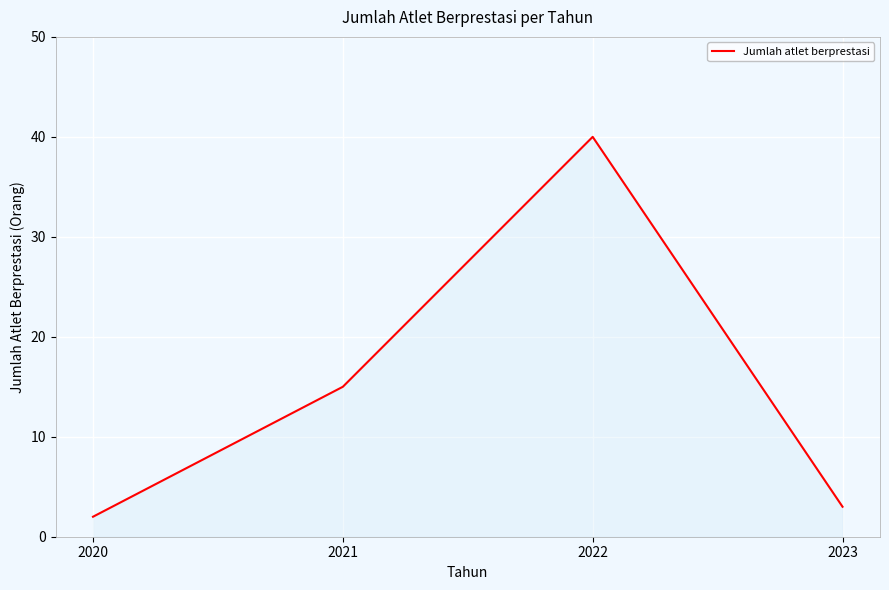

What is the change in value from 2021 to 2023?

-12